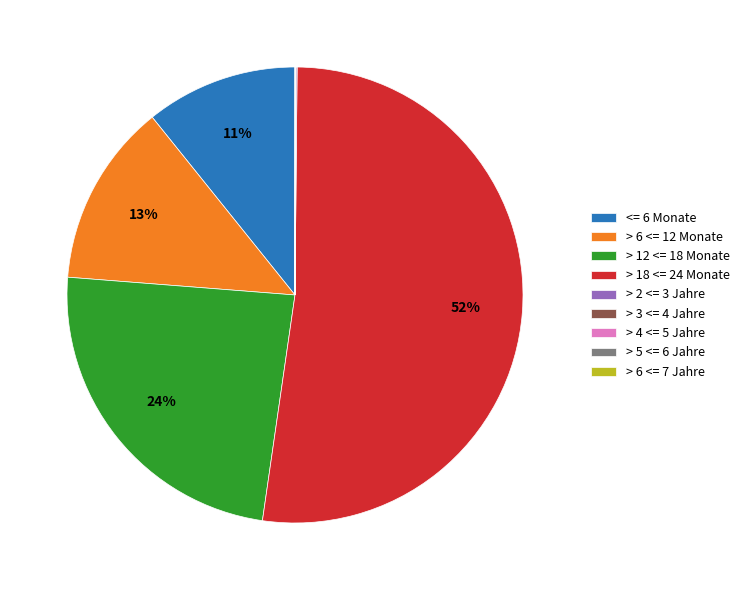

Between > 18 <= 24 Monate and > 12 <= 18 Monate, which is larger?

> 18 <= 24 Monate